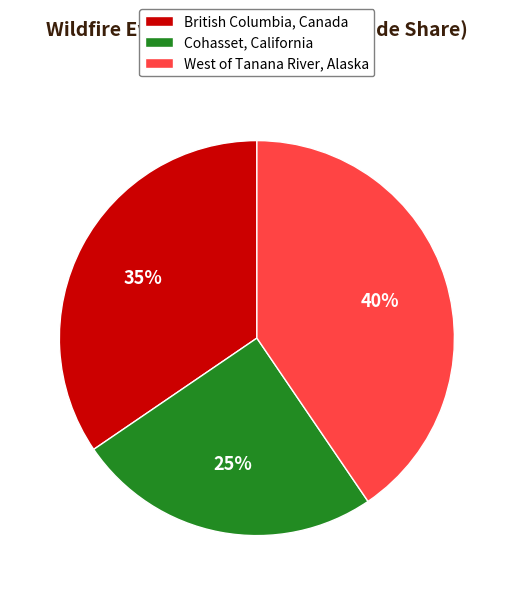

To the nearest percent, what percentage of the pie is British Columbia, Canada?

35%